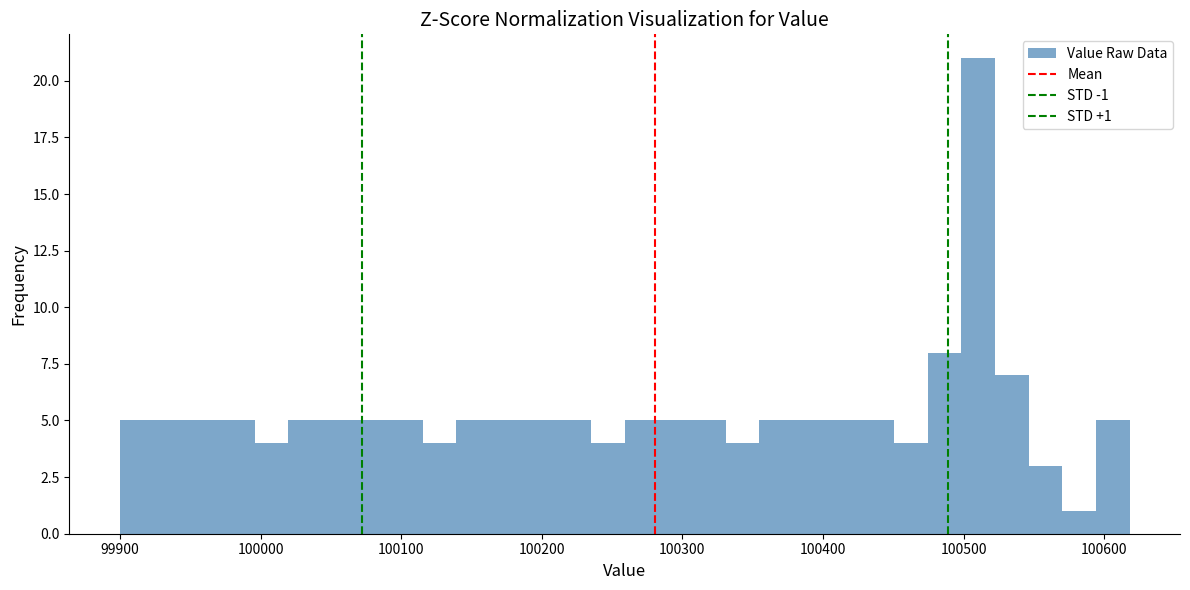

Around what value on the x-axis is the tallest bar? Give the approximate position of its centre, as read against the axis.

100510